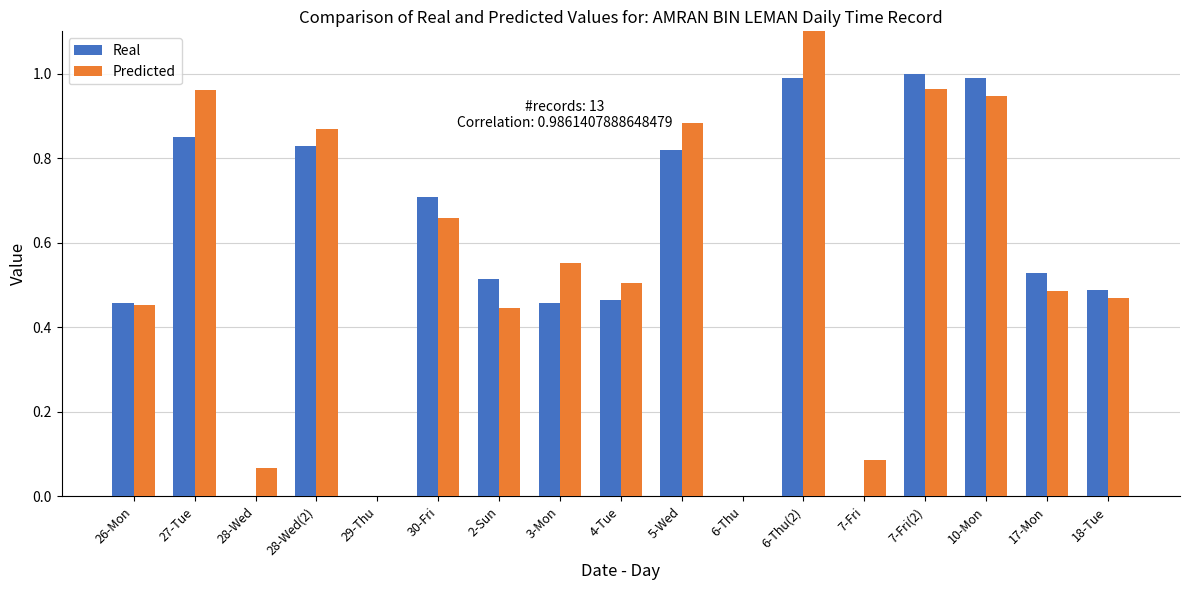

Between 26-Mon and 28-Wed, which series saw the biggest shift?

Real